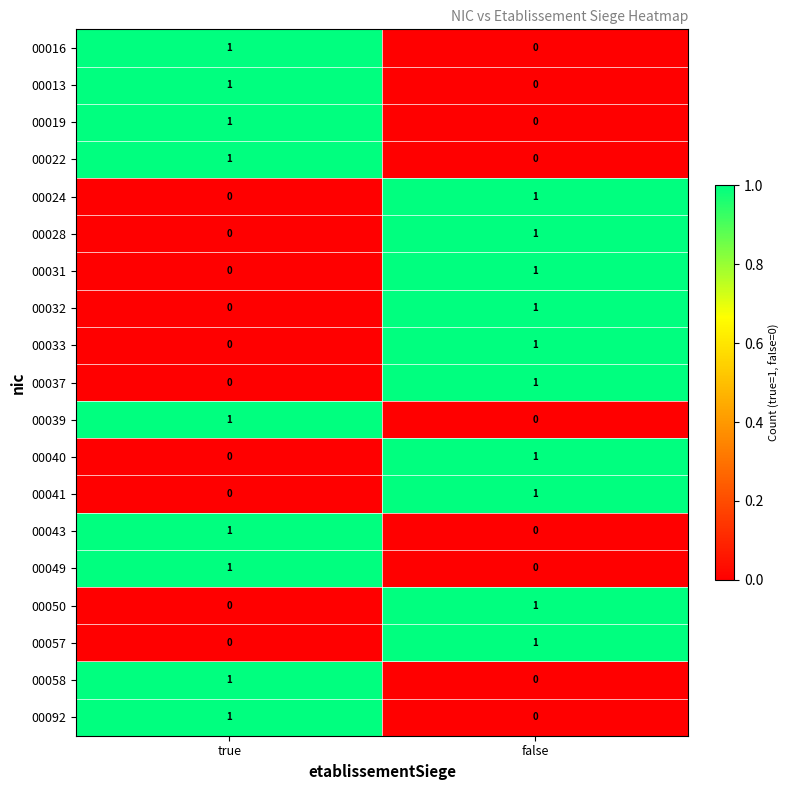

At which label does 00050 reach its peak?

false